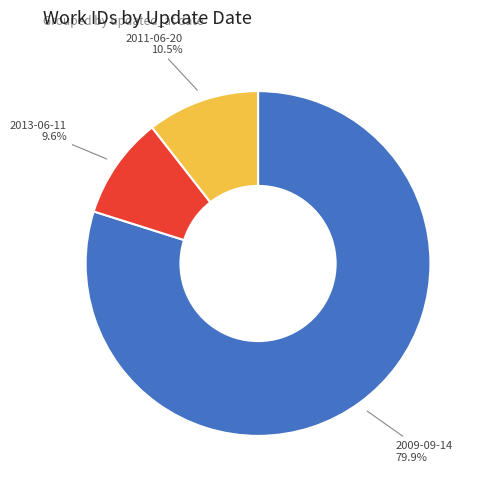

Approximately how many times larger is the value at 2013-06-11 compared to 2011-06-20?

0.9